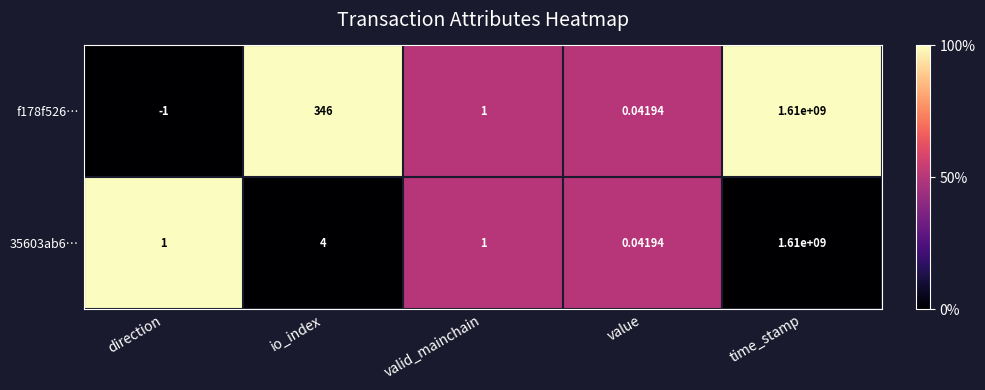

At which label is f178f526… closest to 804999999?

io_index